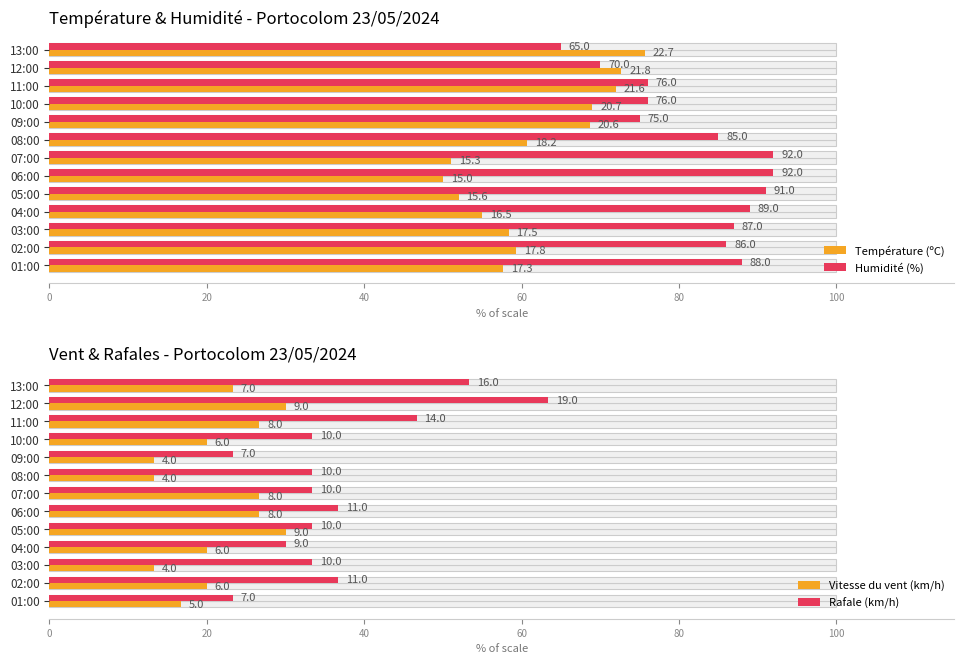

List the series in order of their overall mean, lowest first.

Vitesse du vent (km/h), Rafale (km/h), Température (ºC), Humidité (%)